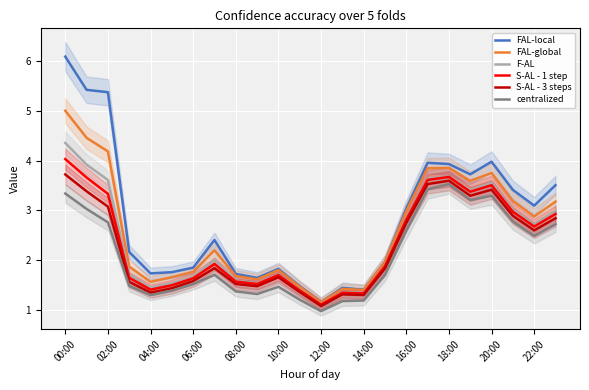

The F-AL series shows 4.4 at 00:00. True or false?

True